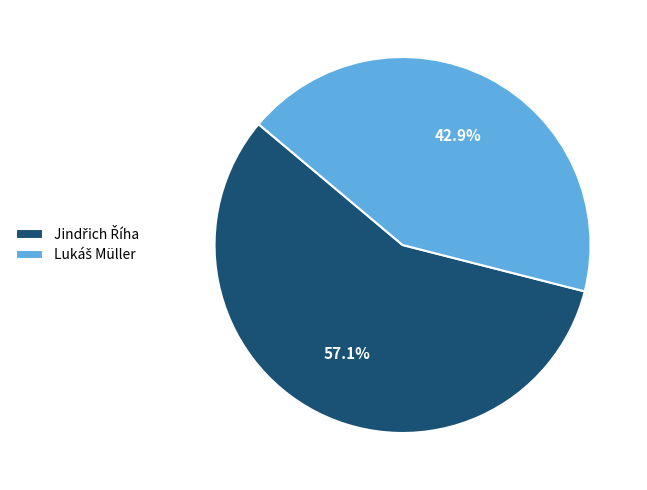

To the nearest percent, what is the difference between the largest and smallest slice percentages?

14%